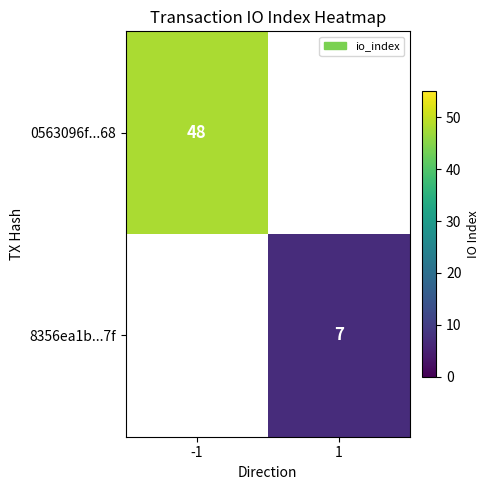

How many categories are shown in the chart?

2